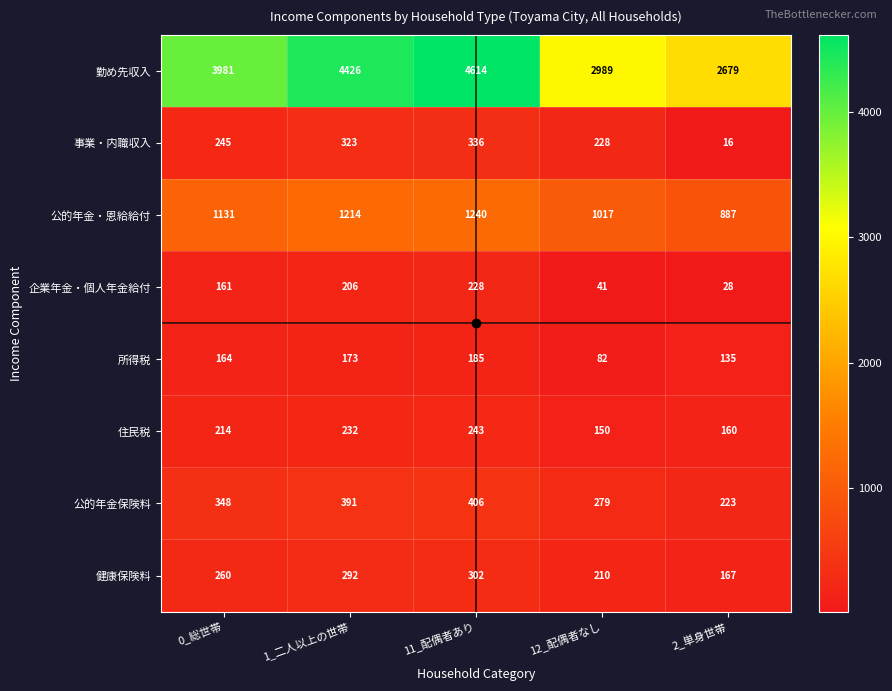

Which series has the largest range (max minus min)?

勤め先収入